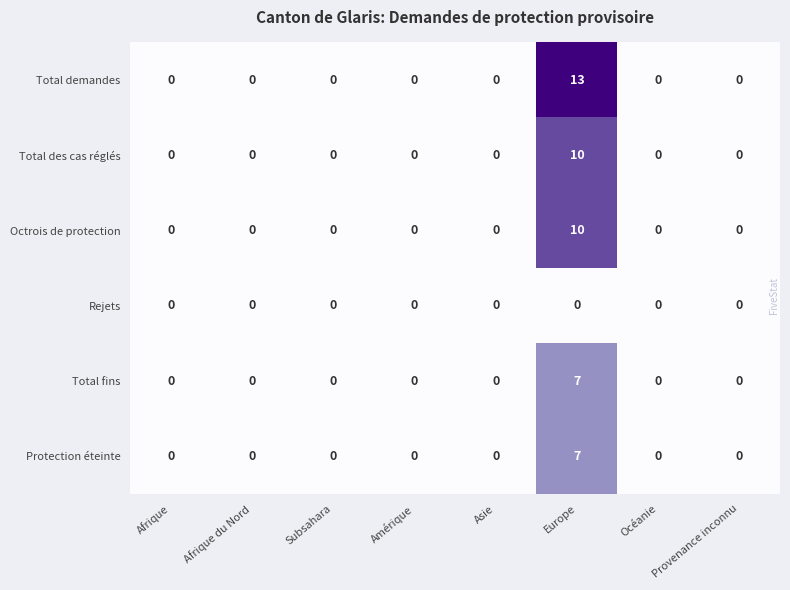

What is the difference between the maximum and second lowest values in the Protection éteinte series?

7